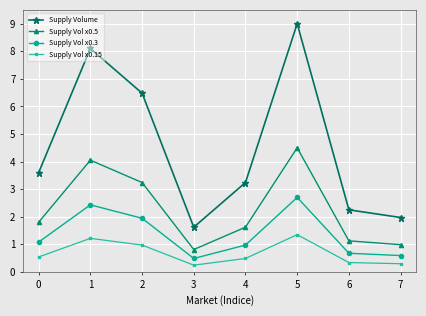

What is the average value of the Supply Vol x0.3 series?

1.4